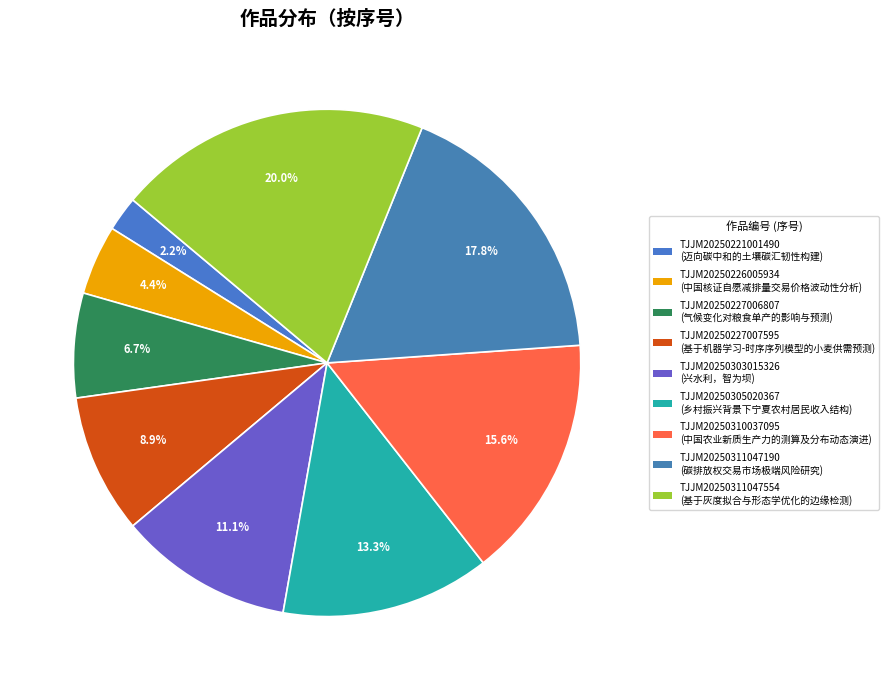

Which category has the biggest portion of the pie?

TJJM20250311047554